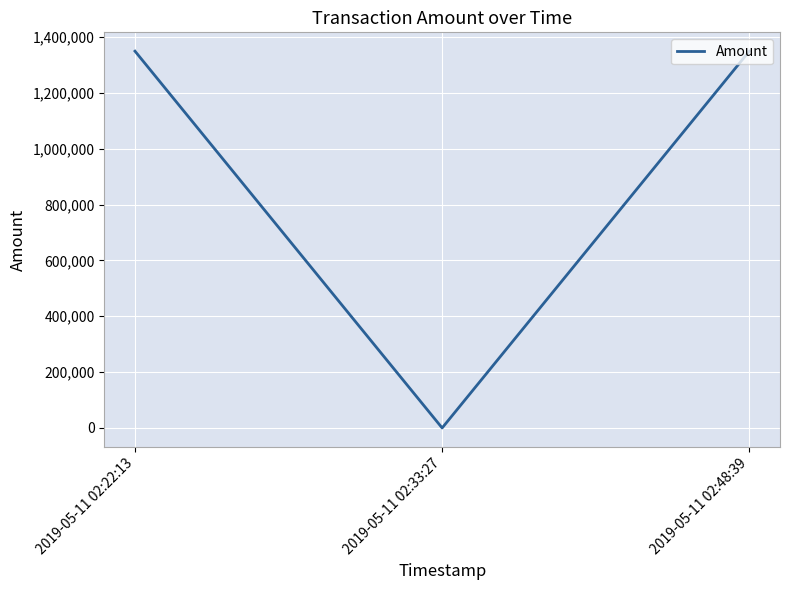

What is the maximum value shown in the chart?

1348987.2